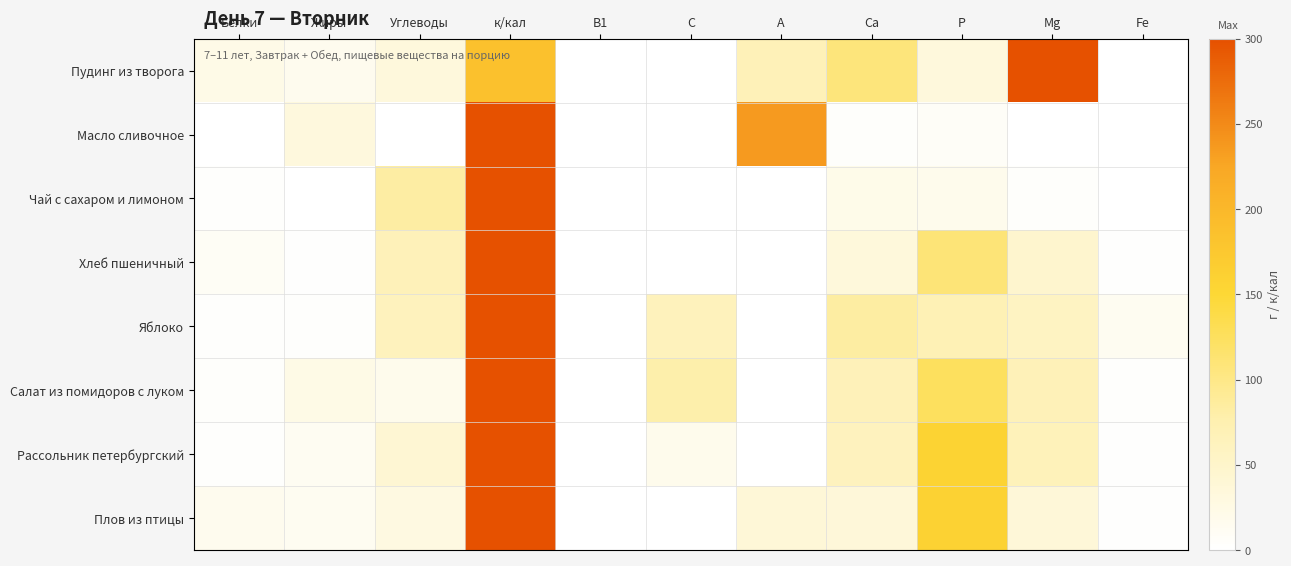

Reading left to right, what are all the values shown in this chart?

Пудинг из творога: Белки=0.1	Жиры=0.1	Углеводы=0.1	к/кал=0.6	В1=0.0	С=0.0	А=0.2	Са=0.4	Р=0.1	Mg=1.0	Fe=0.0
Масло сливочное: Белки=0.0	Жиры=0.1	Углеводы=0.0	к/кал=1.0	В1=0.0	С=0.0	А=0.8	Са=0.0	Р=0.0	Mg=0.0	Fe=0.0
Чай с сахаром и лимоном: Белки=0.0	Жиры=0.0	Углеводы=0.3	к/кал=1.0	В1=0.0	С=0.0	А=0.0	Са=0.1	Р=0.1	Mg=0.0	Fe=0.0
Хлеб пшеничный: Белки=0.0	Жиры=0.0	Углеводы=0.2	к/кал=1.0	В1=0.0	С=0.0	А=0.0	Са=0.1	Р=0.4	Mg=0.2	Fe=0.0
Яблоко: Белки=0.0	Жиры=0.0	Углеводы=0.2	к/кал=1.0	В1=0.0	С=0.2	А=0.0	Са=0.3	Р=0.2	Mg=0.2	Fe=0.0
Салат из помидоров с луком: Белки=0.0	Жиры=0.1	Углеводы=0.1	к/кал=1.0	В1=0.0	С=0.3	А=0.0	Са=0.2	Р=0.4	Mg=0.2	Fe=0.0
Рассольник петербургский: Белки=0.0	Жиры=0.0	Углеводы=0.1	к/кал=1.0	В1=0.0	С=0.1	А=0.0	Са=0.2	Р=0.5	Mg=0.2	Fe=0.0
Плов из птицы: Белки=0.1	Жиры=0.0	Углеводы=0.1	к/кал=1.0	В1=0.0	С=0.0	А=0.1	Са=0.1	Р=0.5	Mg=0.1	Fe=0.0